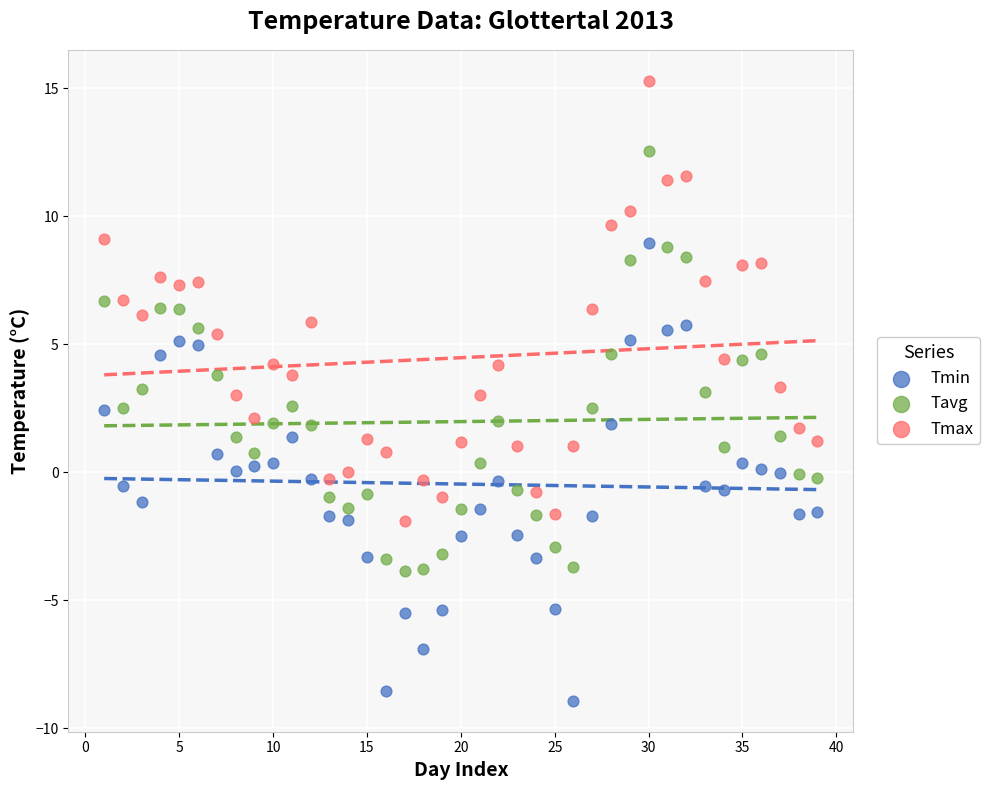

What is the X range (max minus min) for the scatter plot?

38.0